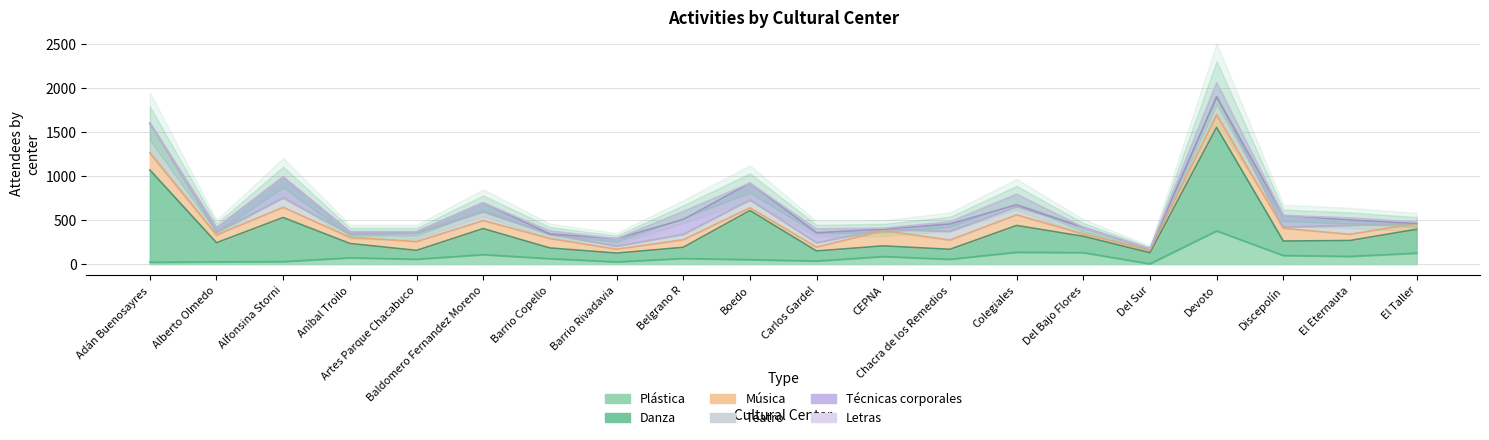

How many data points in Técnicas corporales are less than 48?

10